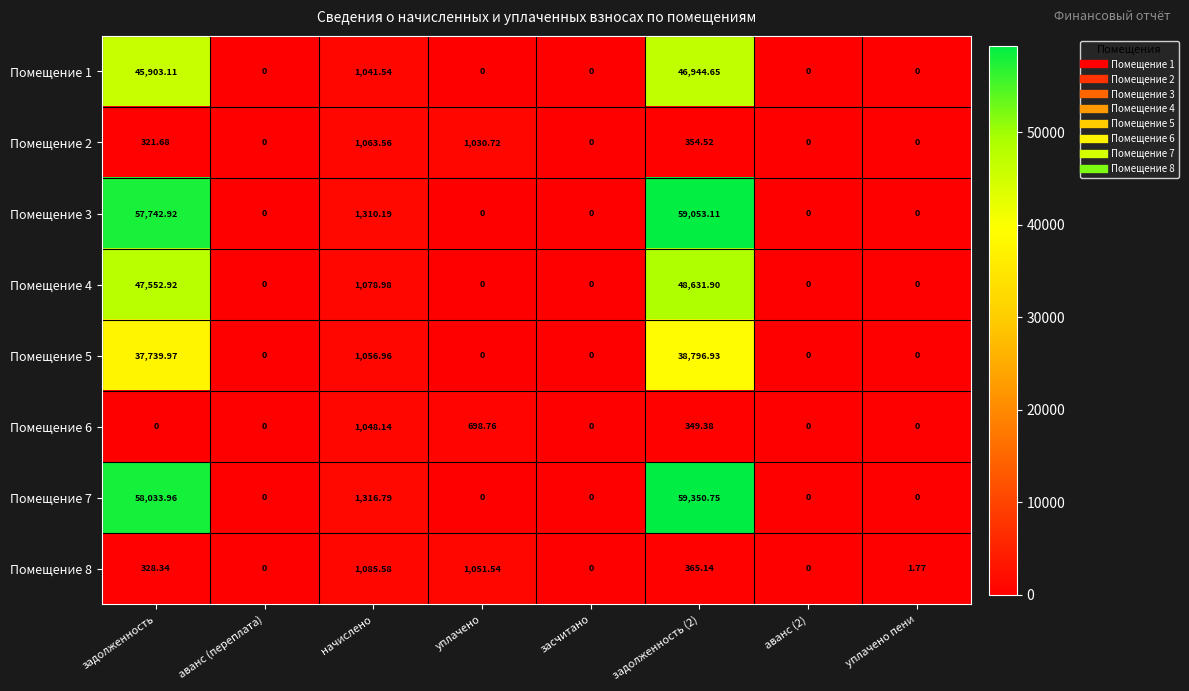

At which label is Помещение 7 closest to 29675?

начислено